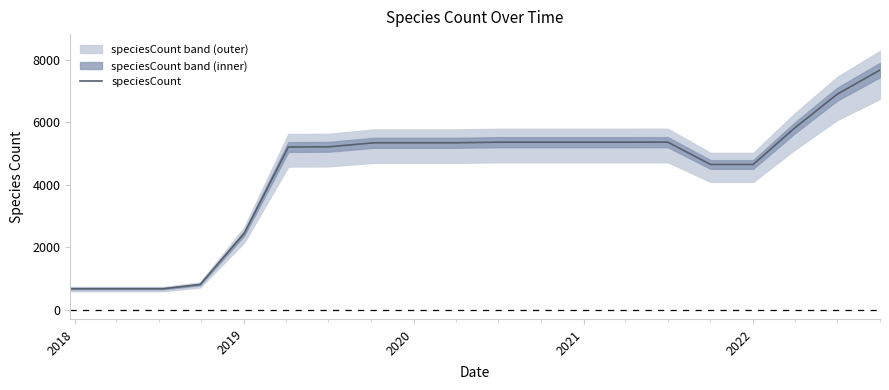

How many series are shown in this chart?

1